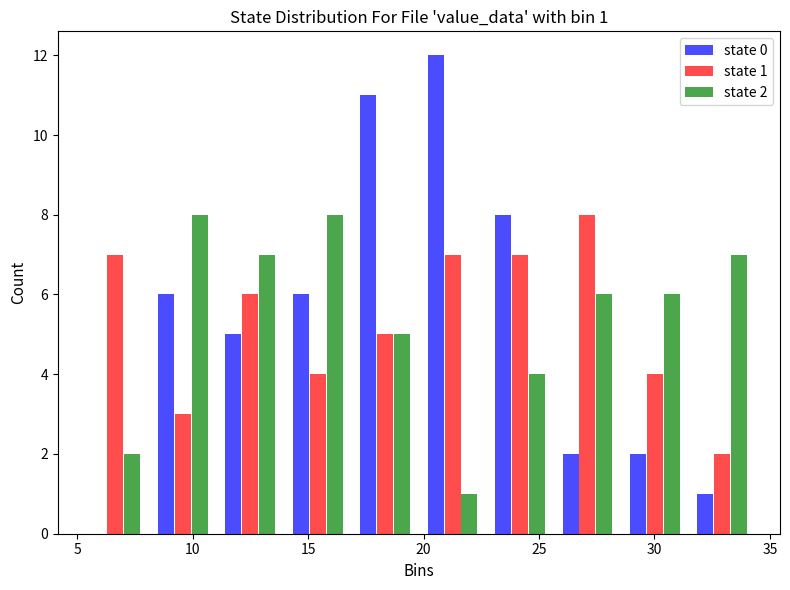

In the state 0 series, which range on the x-axis has the tallest bar?

20.0 to 22.5